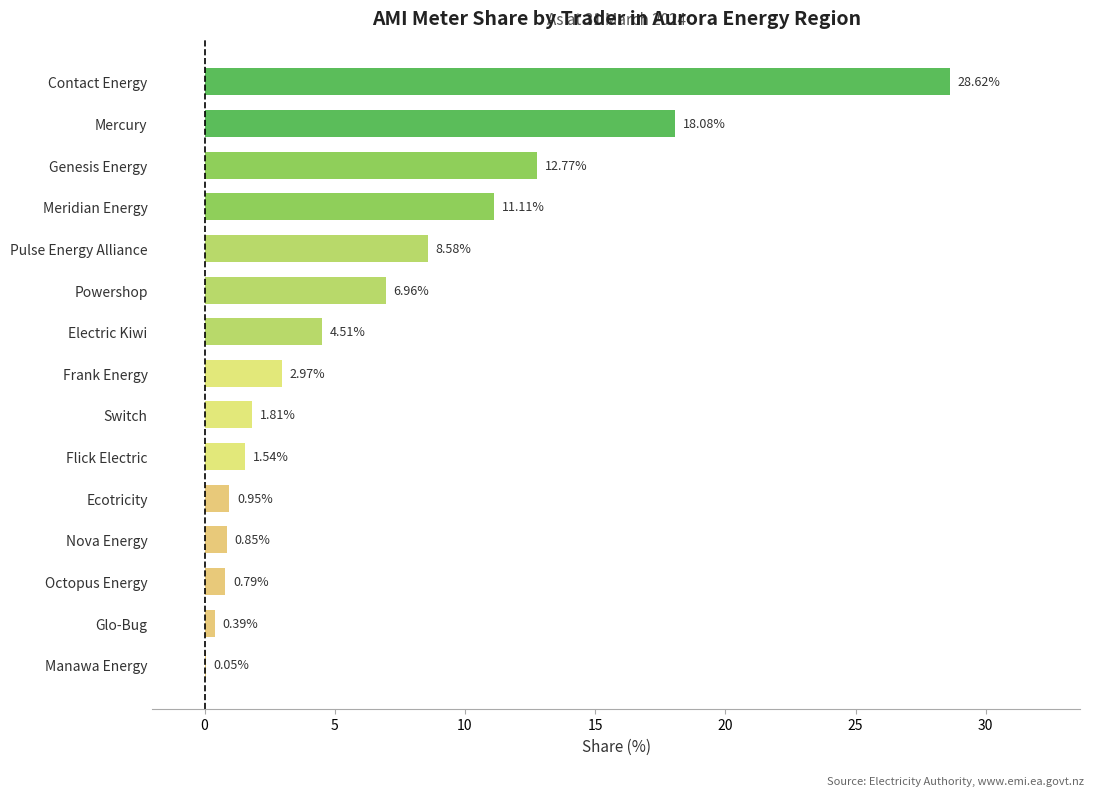

At which label is the value closest to 14?

Genesis Energy